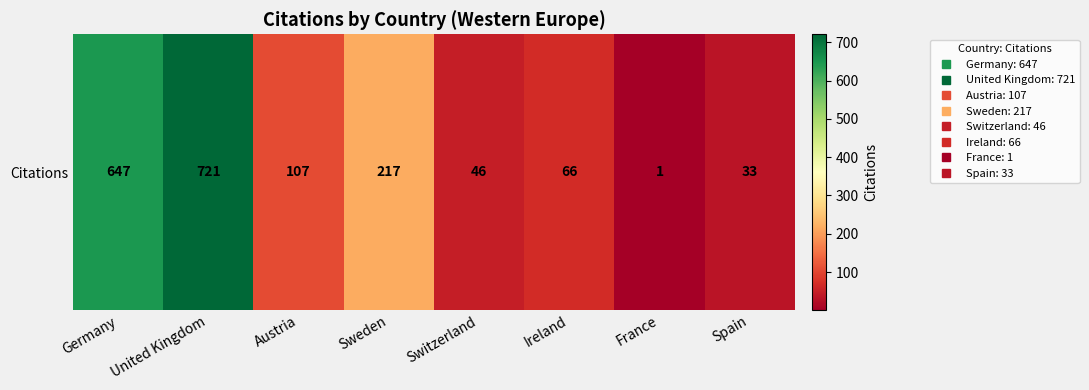

Which has a higher value, Spain or Austria?

Austria